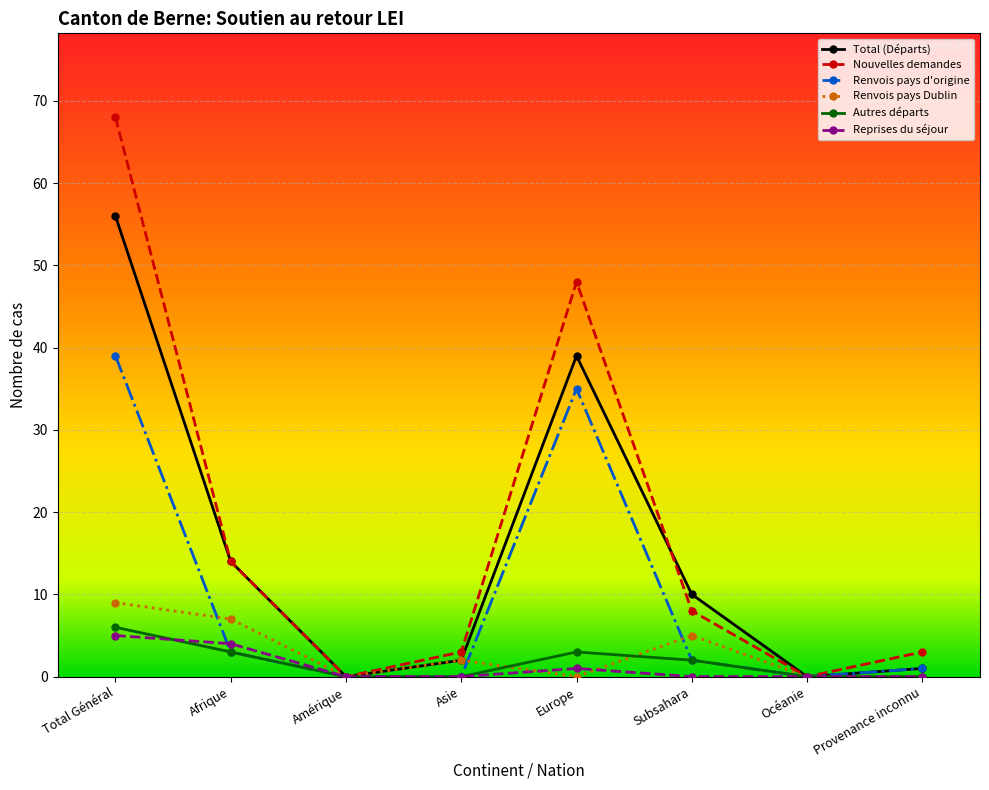

Is the value of Autres départs at Asie greater than the value of Renvois pays d'origine at Provenance inconnu?

No